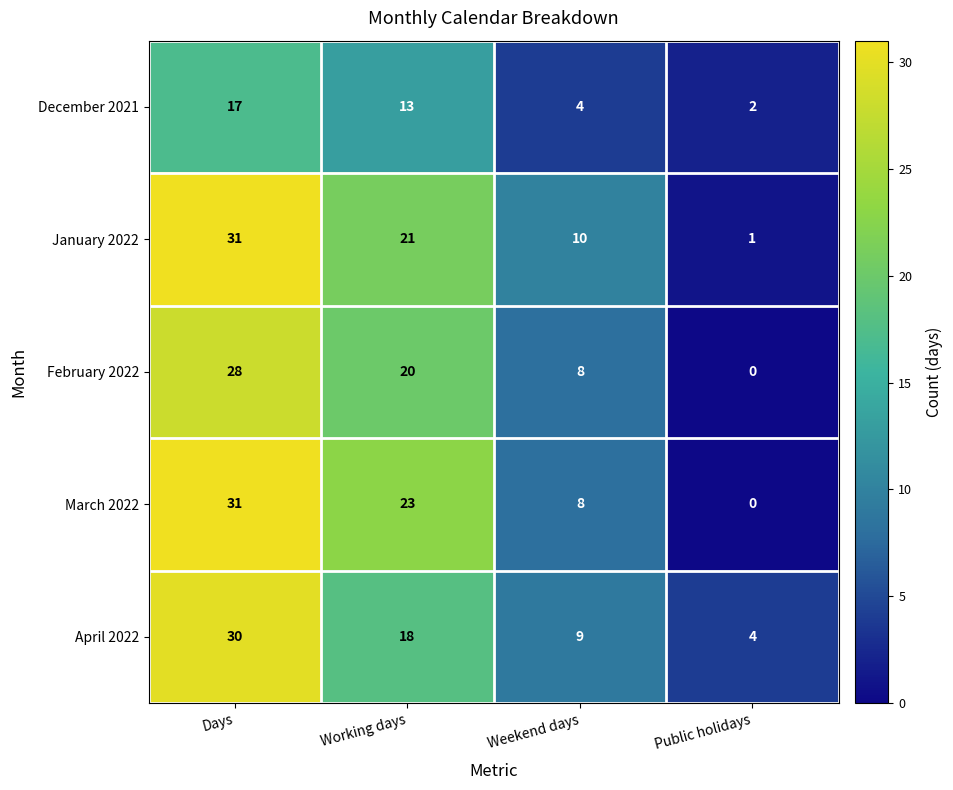

What is the greatest value displayed?

31